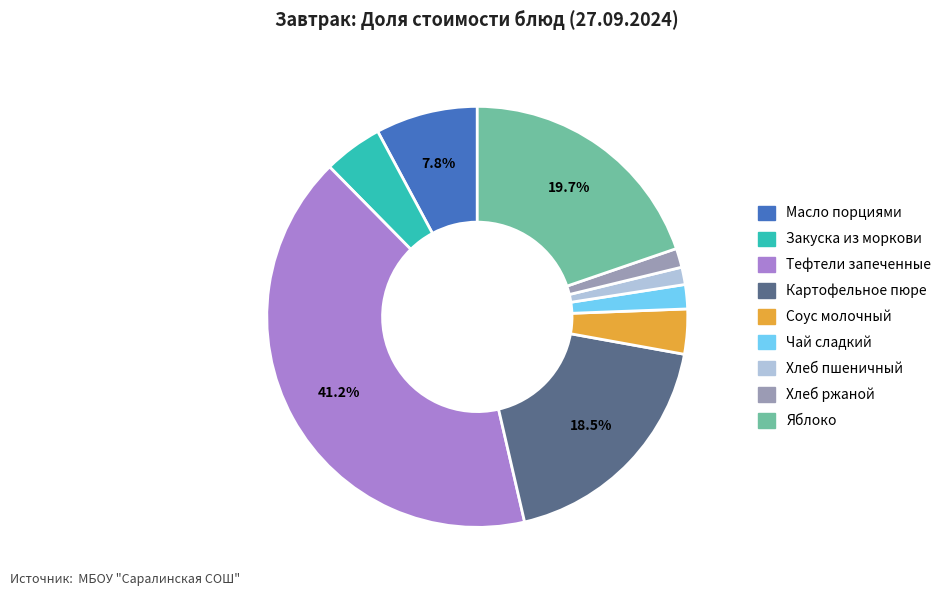

What percentage is the Масло порциями slice, to the nearest percent?

8%